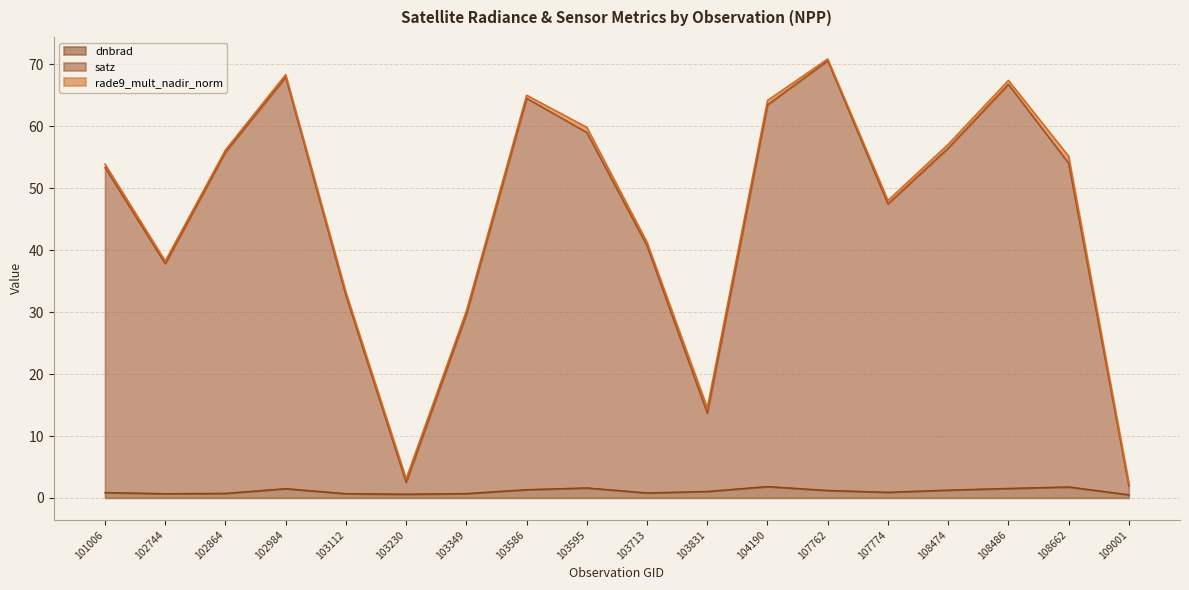

The value of dnbrad at 103586 is 1.3. True or false?

True